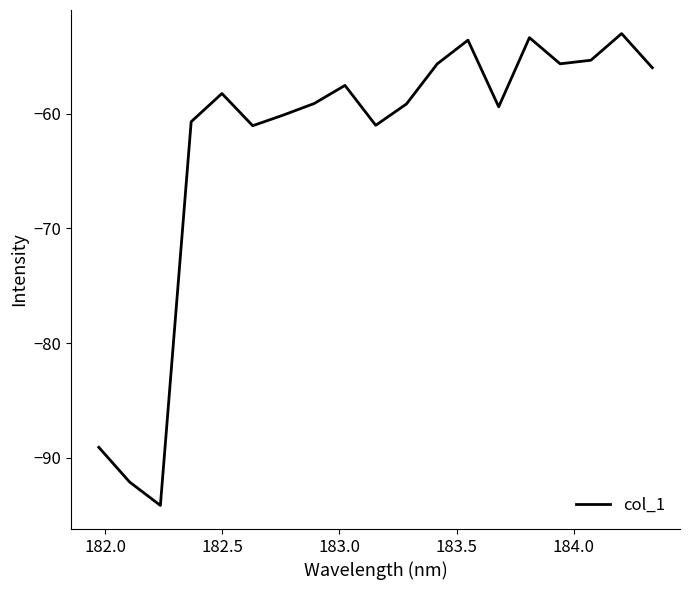

What is the difference between the maximum and minimum values?

41.1